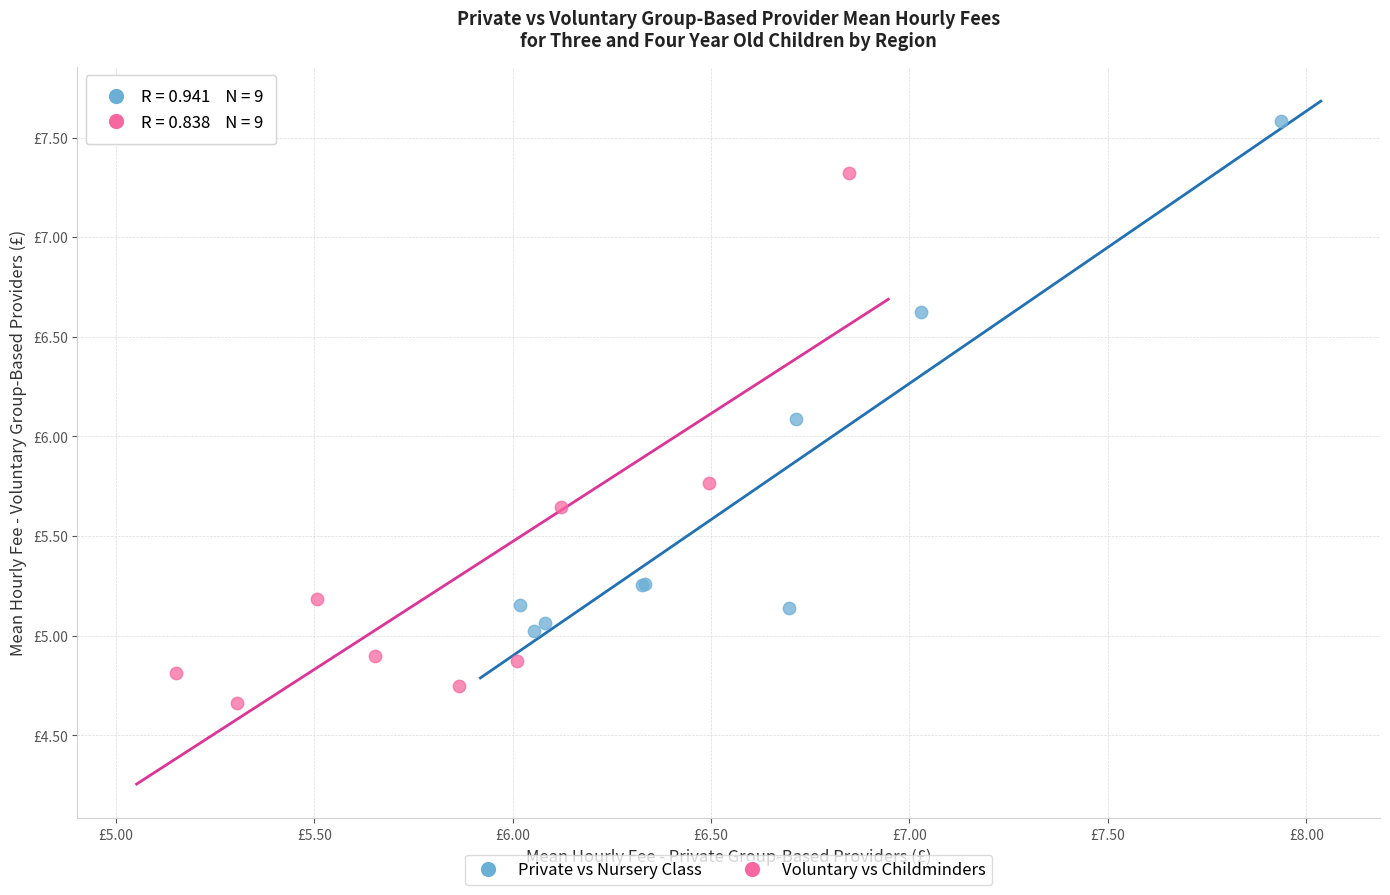

What are all the series names shown in the legend?

Private vs Nursery Class, Voluntary vs Childminders